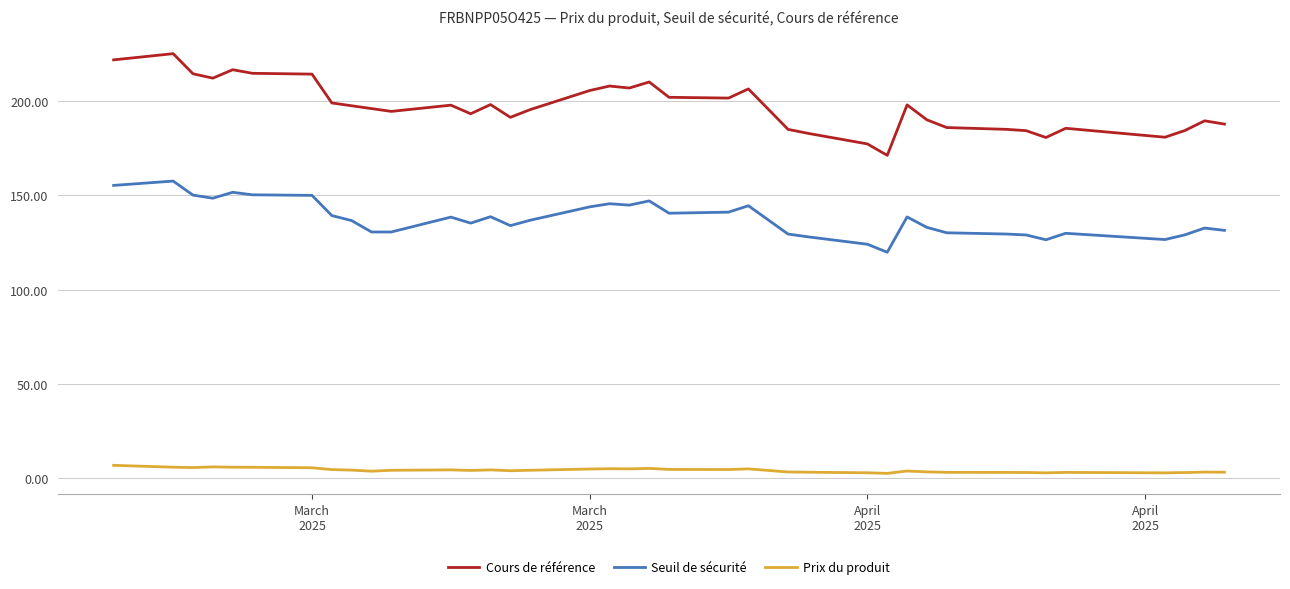

Which series changed the most between 2025-04-07 and 2025-03-03?

Cours de référence